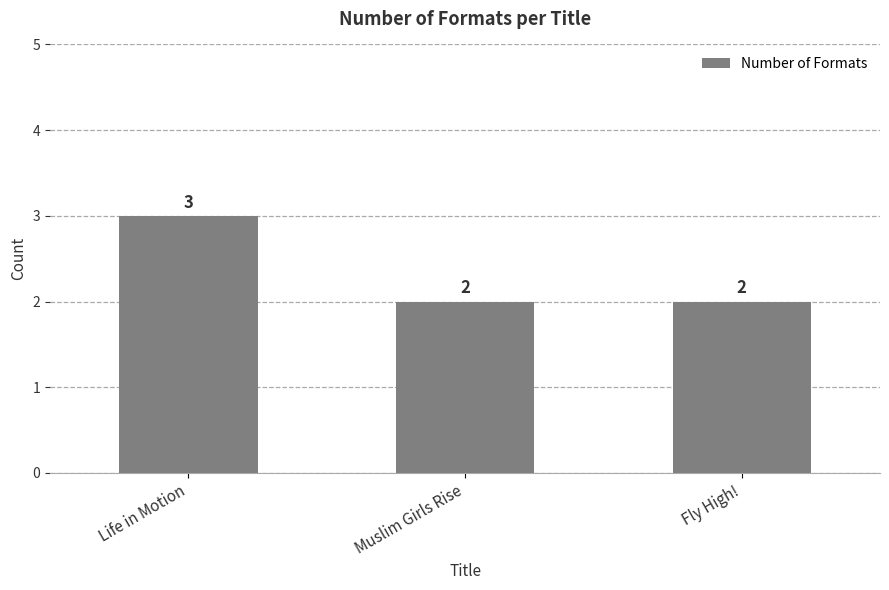

Approximately how many times larger is the value at Fly High! compared to Life in Motion?

0.7